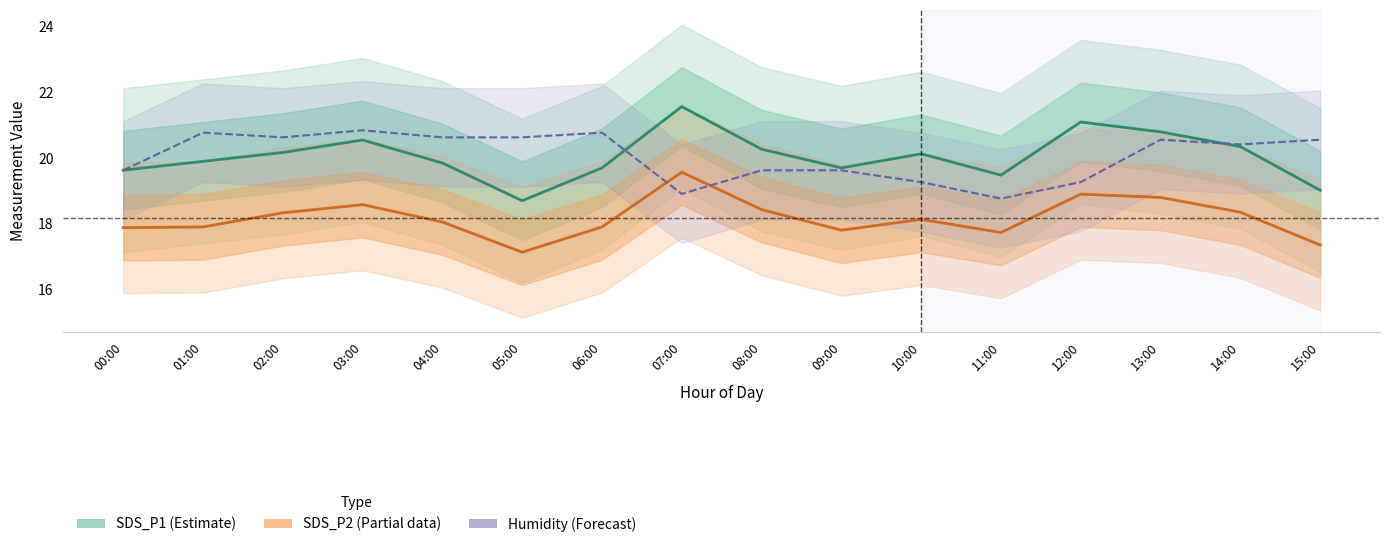

In SDS_P2 (Partial), how many points are higher than both neighbors (excluding endpoints)?

4